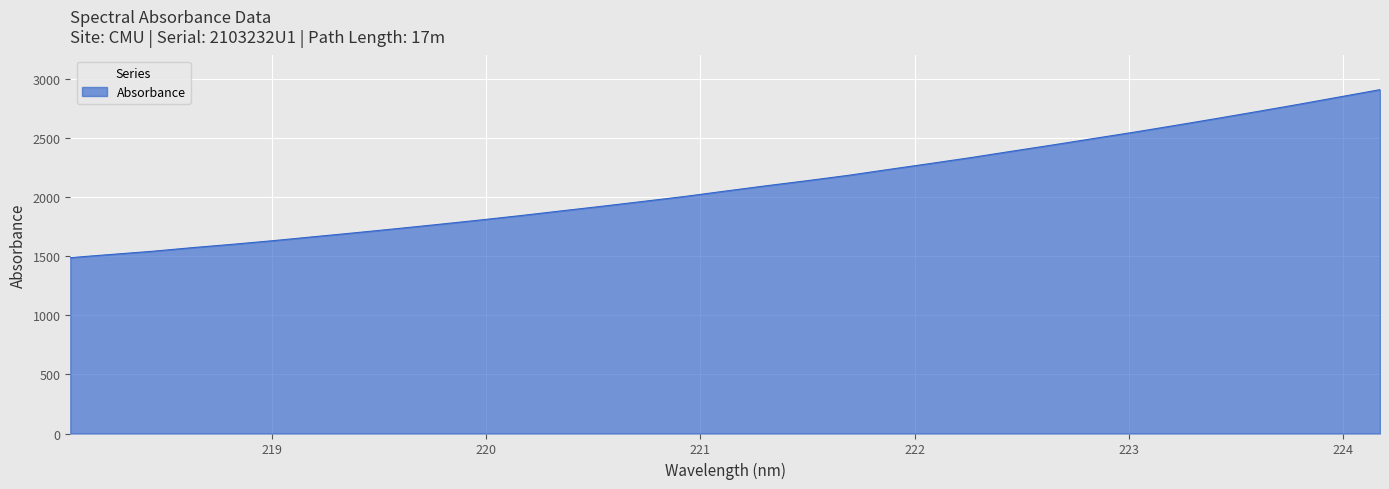

What is the smallest value displayed?

1488.9